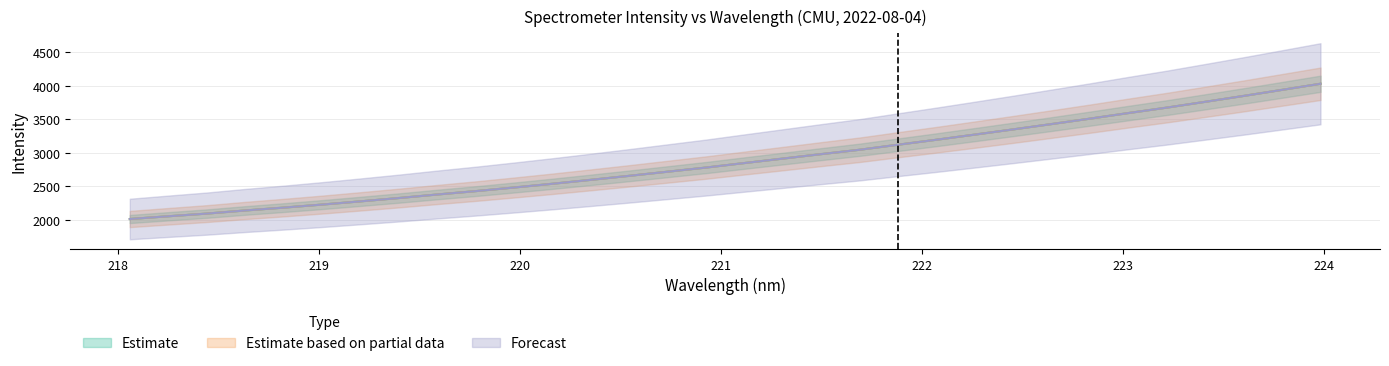

True or false: Estimate based on partial data and Estimate cross at least once.

False